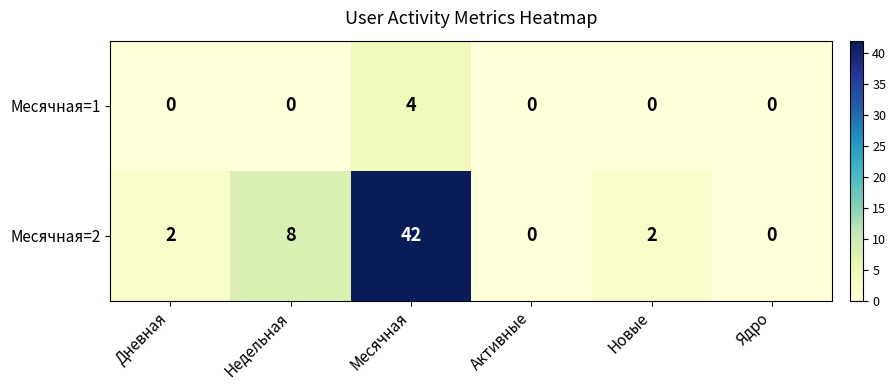

Rank the series by their average value, from lowest to highest.

Месячная=1, Месячная=2